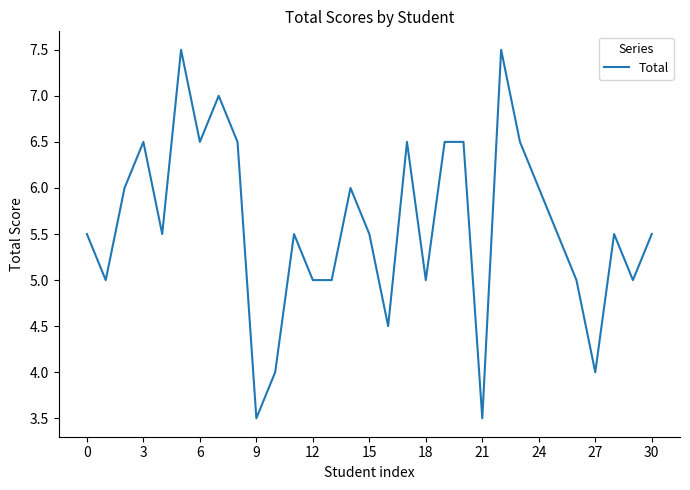

Is this an area chart (filled region under the line)?

No